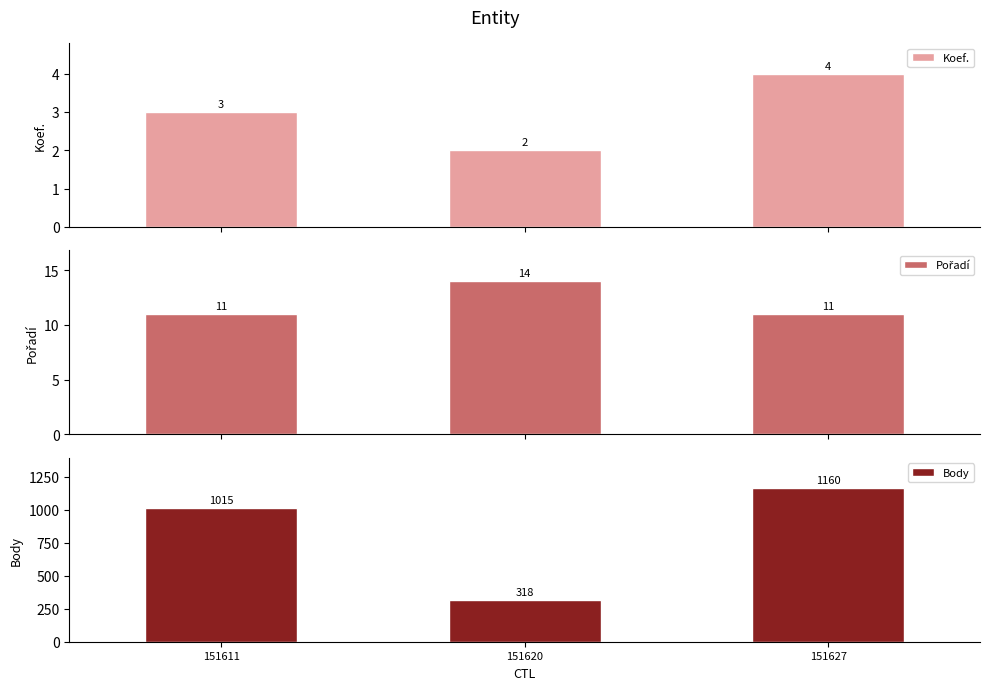

Rank the series by their maximum value, from lowest to highest.

Koef., Pořadí, Body